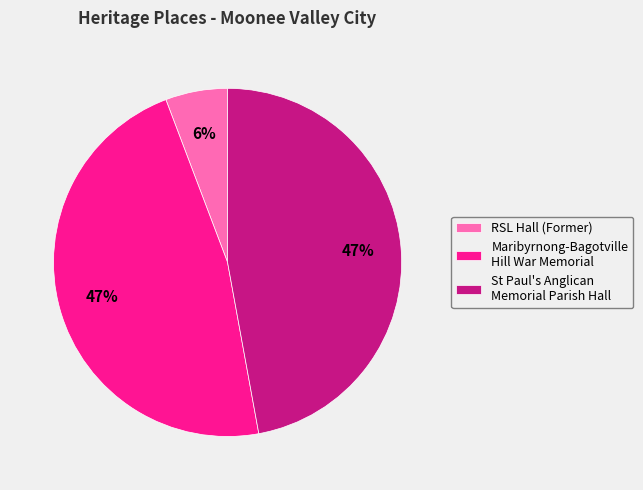

Which has a higher value, RSL Hall (Former) or St Paul's Anglican Memorial Parish Hall?

St Paul's Anglican Memorial Parish Hall